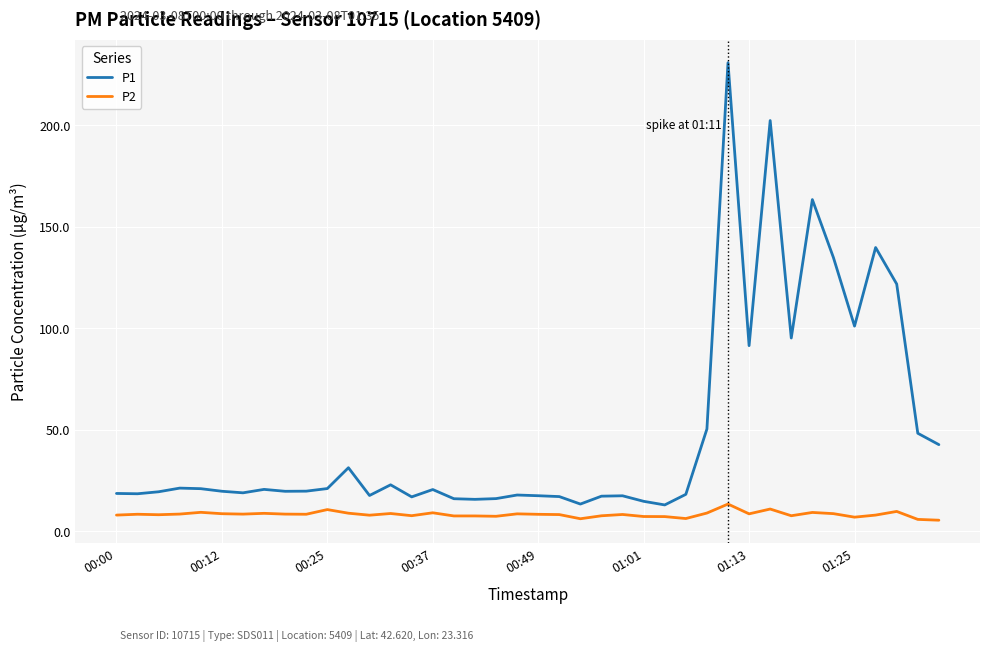

Which series has the largest total across all categories?

P1